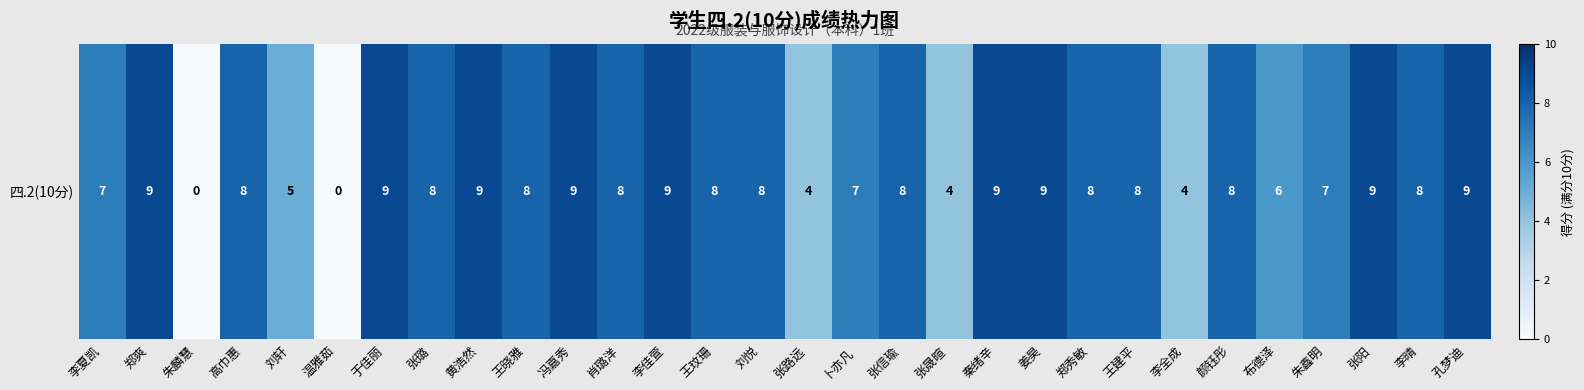

How many positive values are there?

28